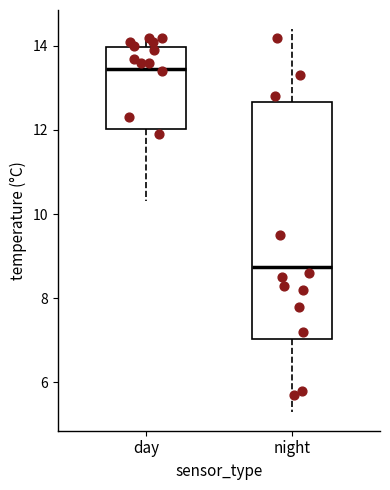

Reading left to right, read every box against the y-axis: the position of its median line, the range the box covers, and the ends of its whiskers. The values are not printed on the chart, so give them approximately, as read against the axis.

day: median 13.4, box 12.0 to 14.0, whiskers 10.4 to 14.2
night: median 8.8, box 7.0 to 12.6, whiskers 5.4 to 14.4